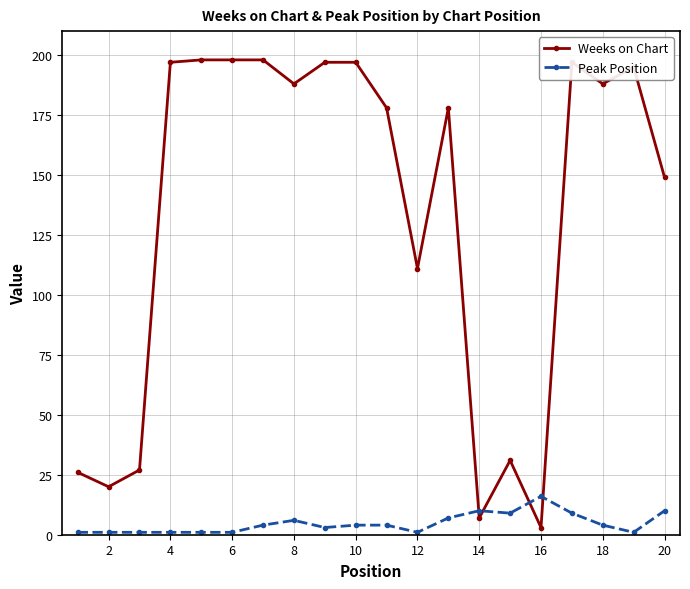

List the series in order of their overall mean, lowest first.

Peak Position, Weeks on Chart